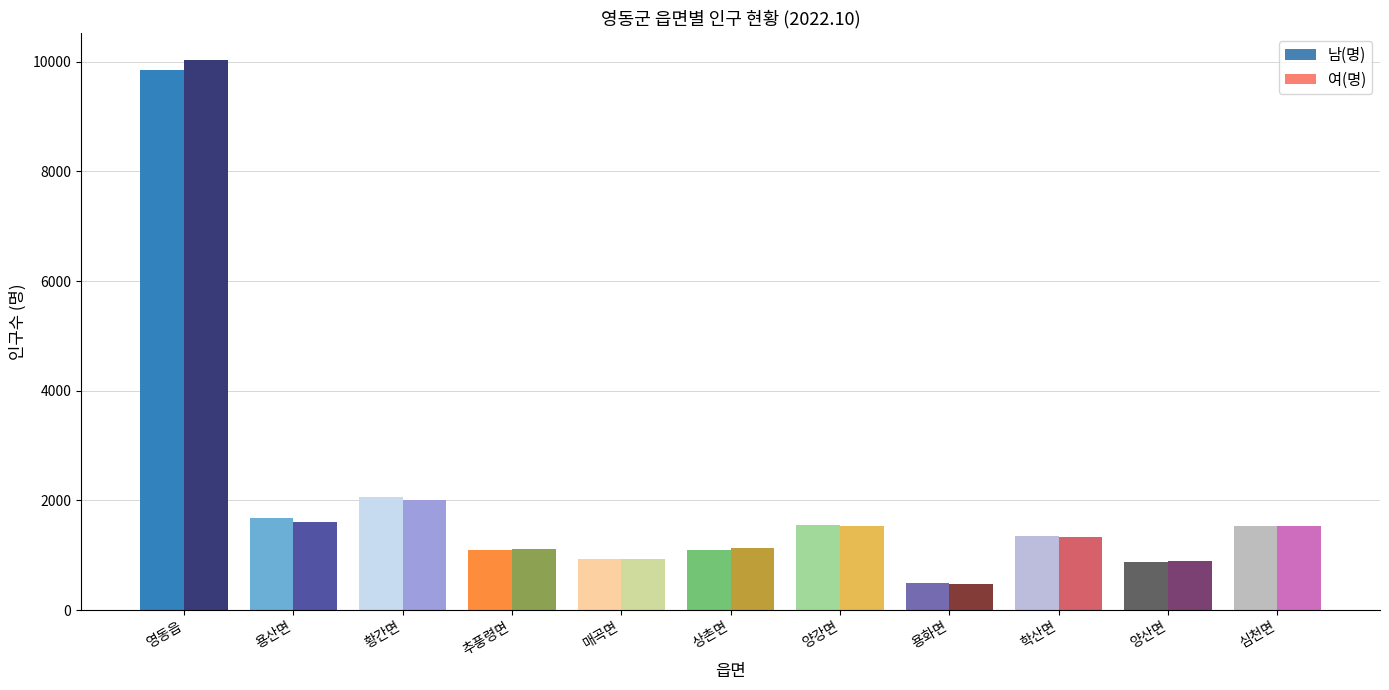

How many bars are there in total?

22